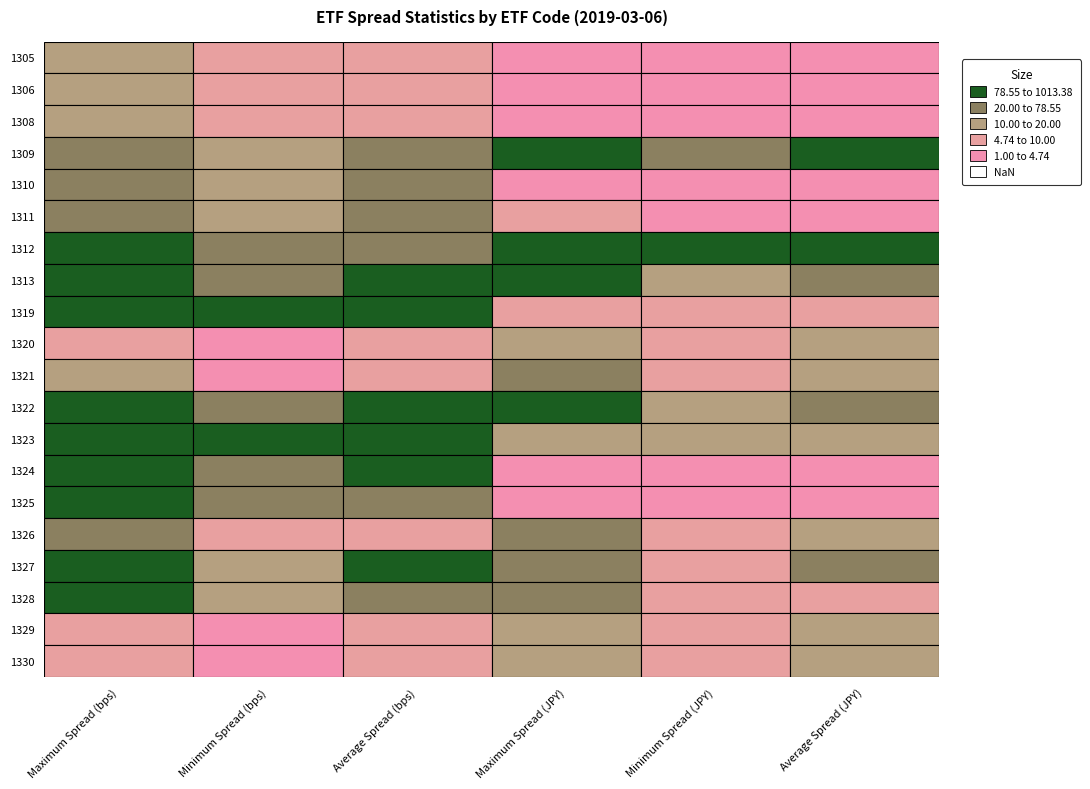

The value of 1328 at Average Spread (JPY) is 10.0. True or false?

True